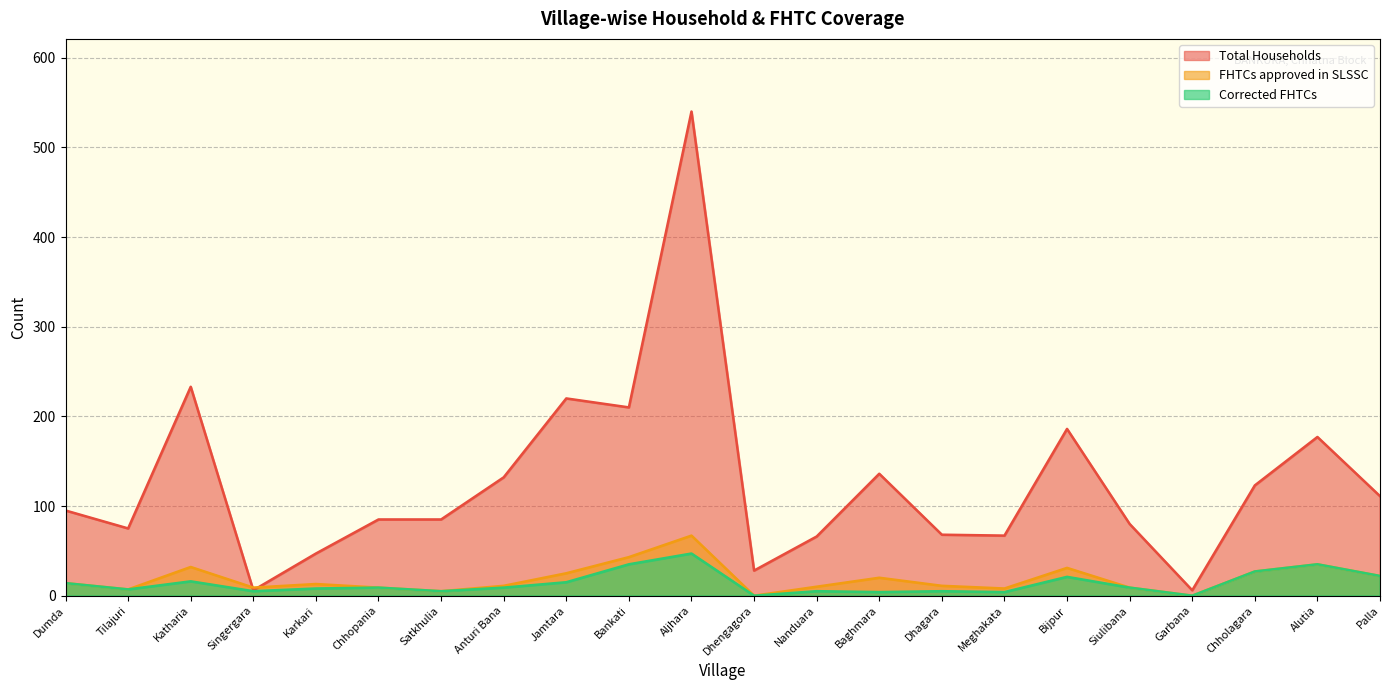

What is the label of the 12th point from the right?

Aljhara